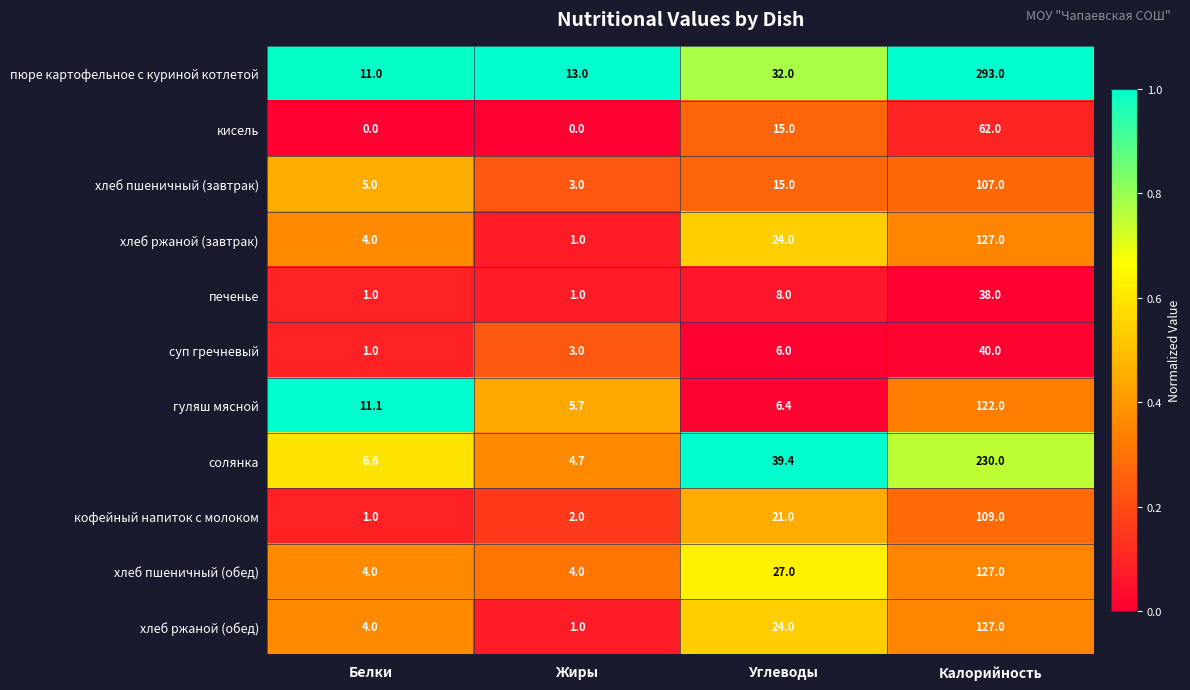

What is the total value across all series at Белки?

48.7